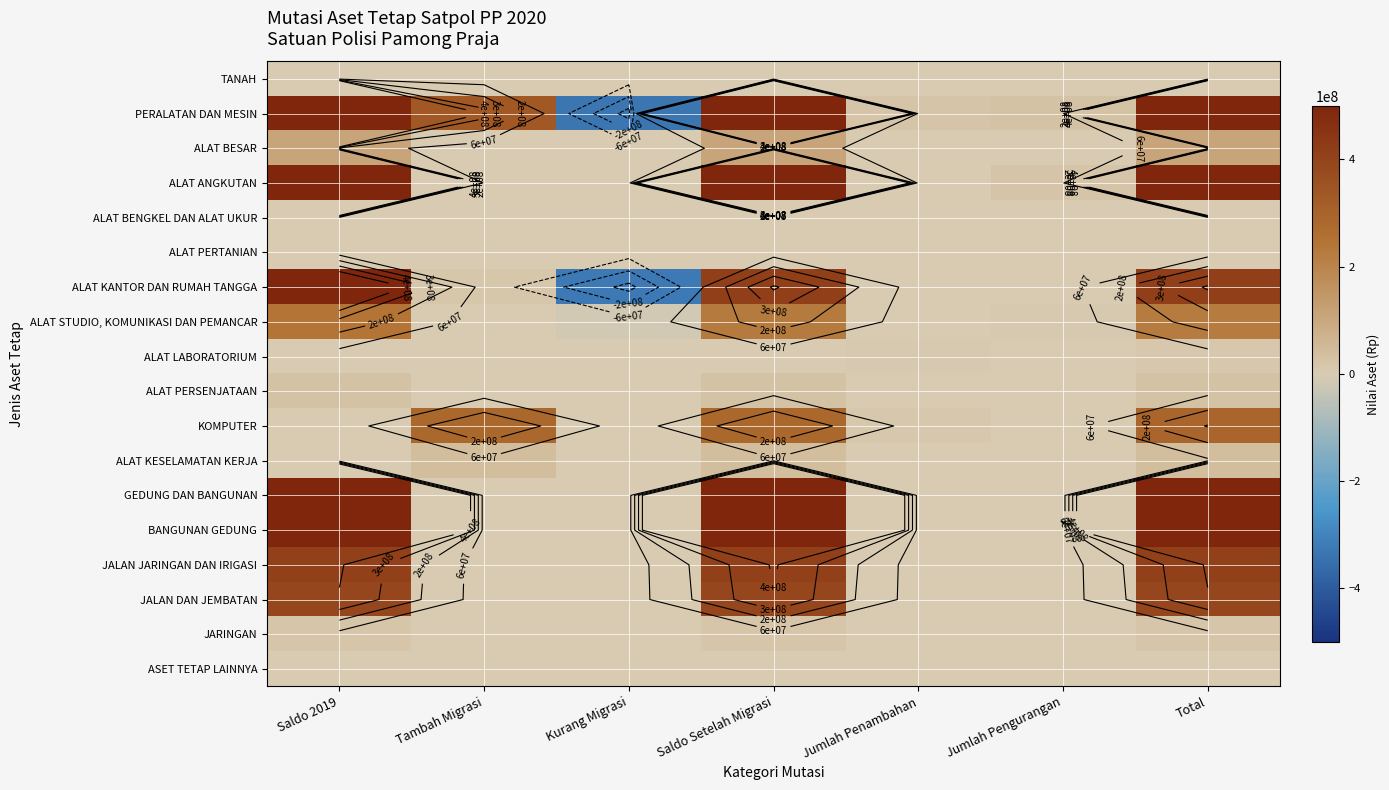

What is the minimum value for ALAT STUDIO, KOMUNIKASI DAN PEMANCAR?

-13150000